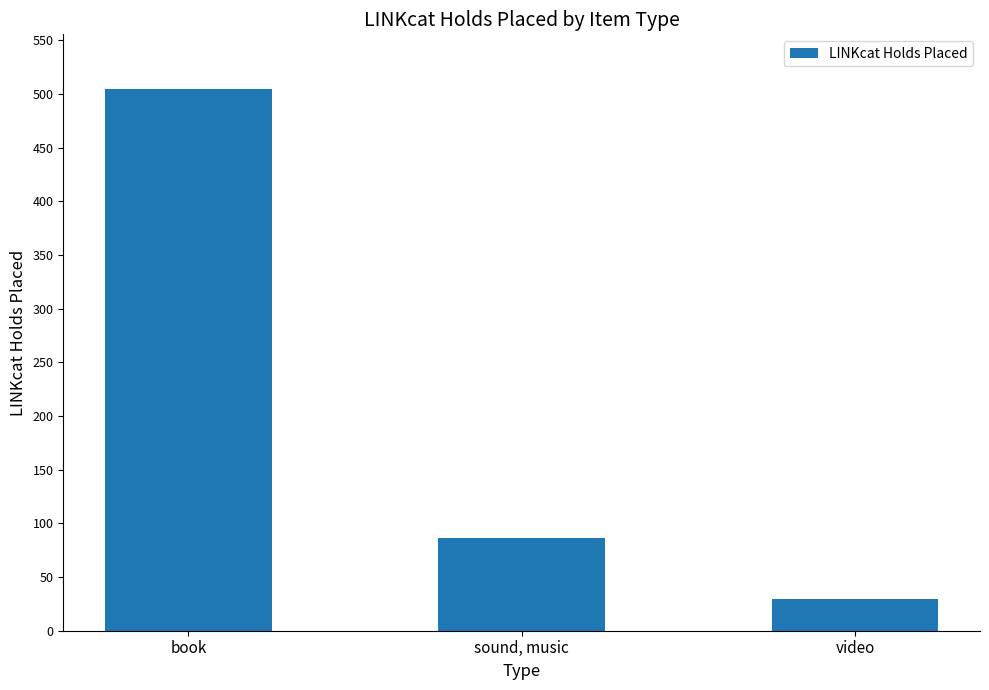

Does the chart contain any negative values?

No